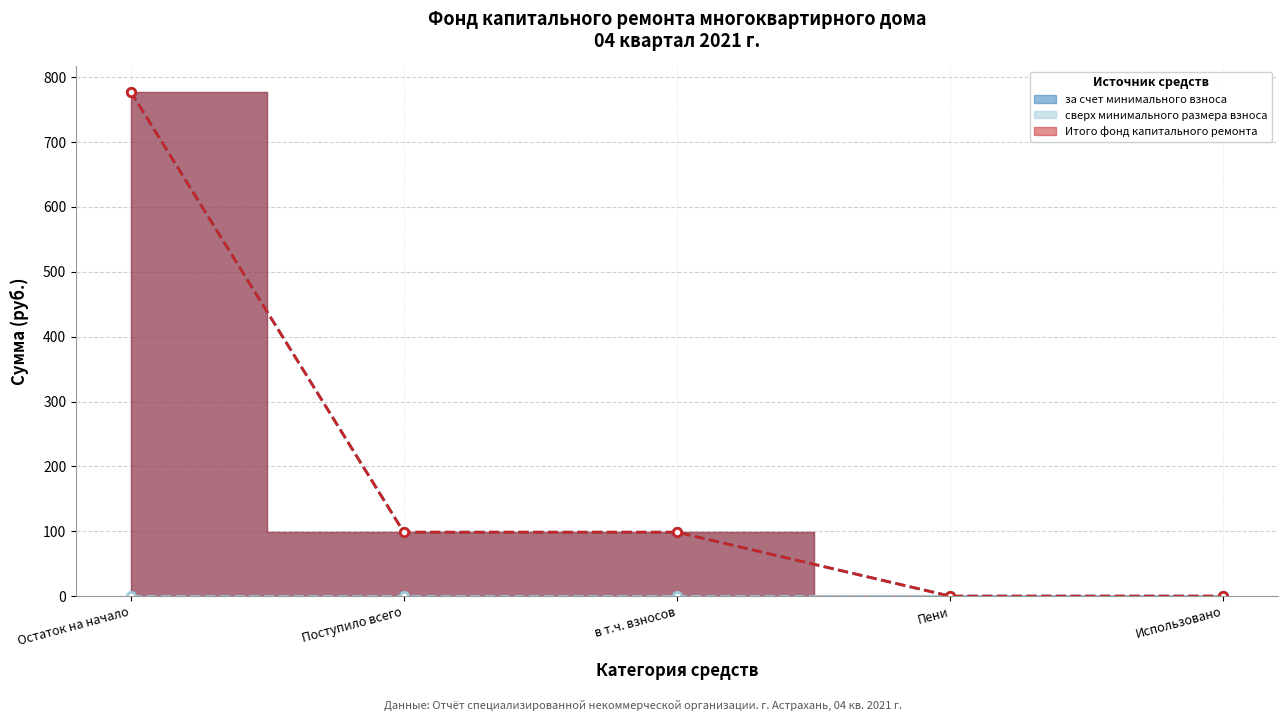

At which category is the sum across all series the highest?

Остаток на начало